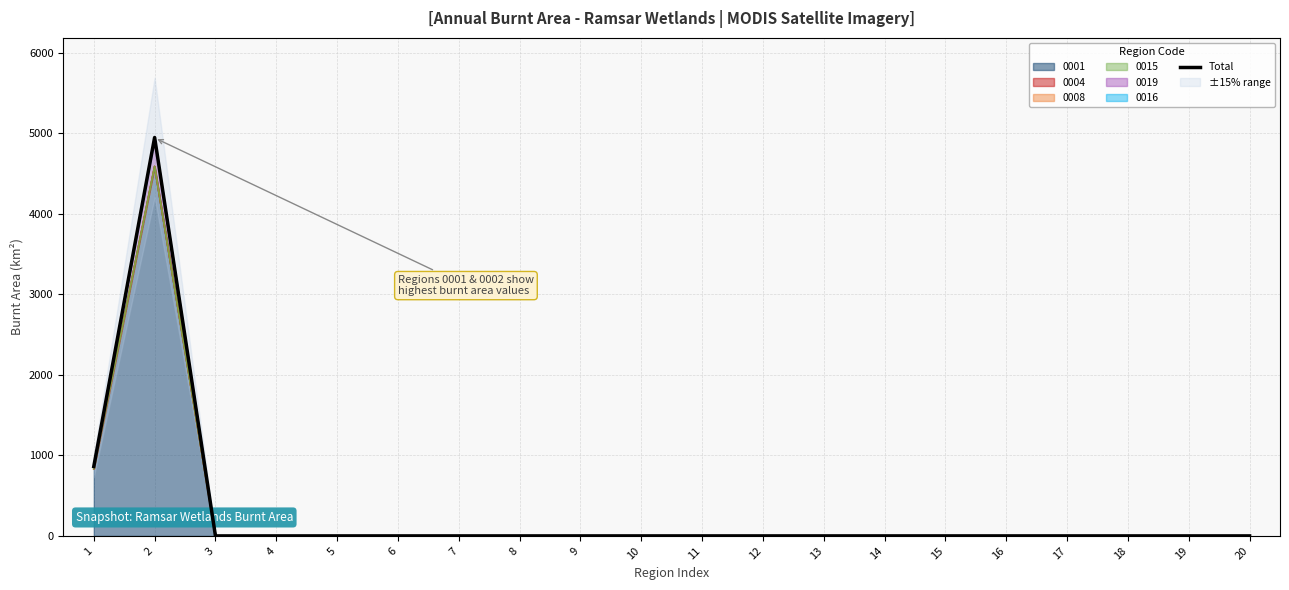

Which has a higher value, 14 or 1?

1